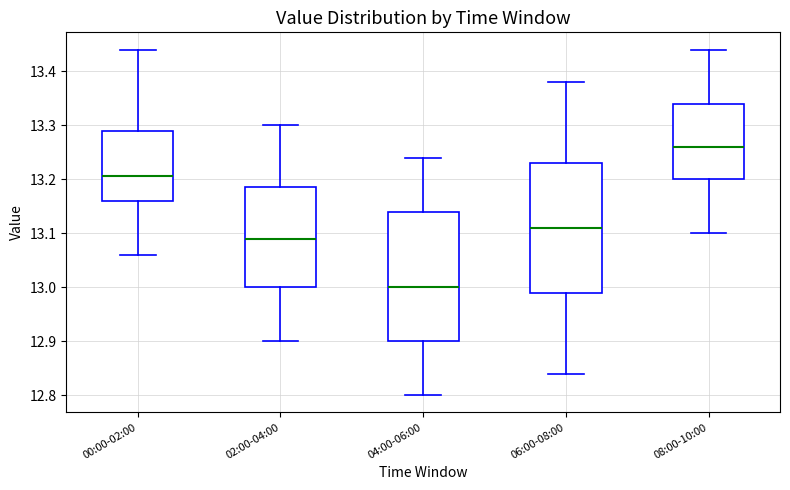

Which box has the lowest median line?

04:00-06:00